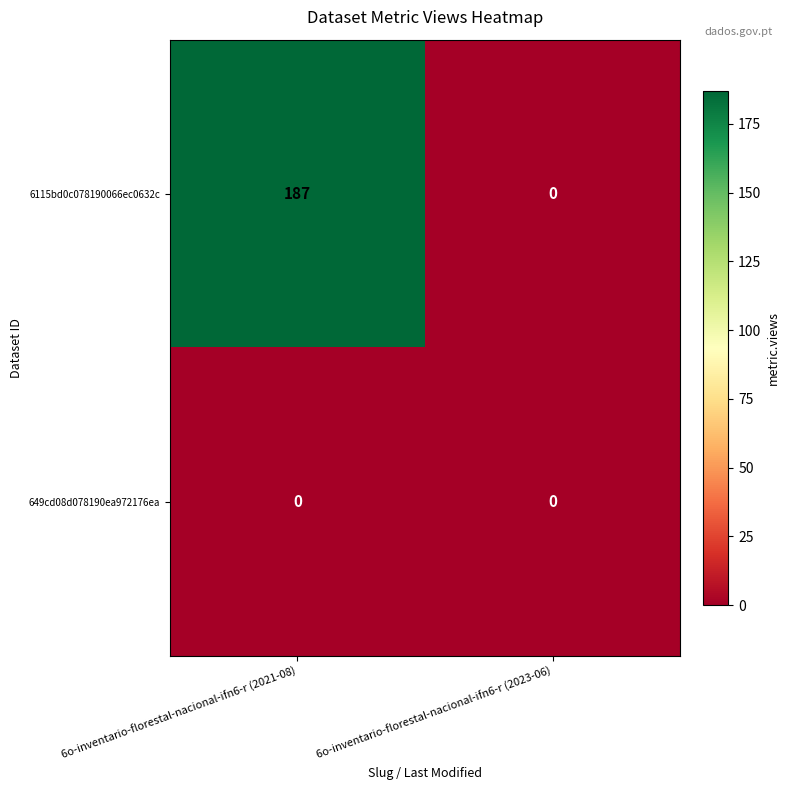

How many distinct data groups are displayed?

2